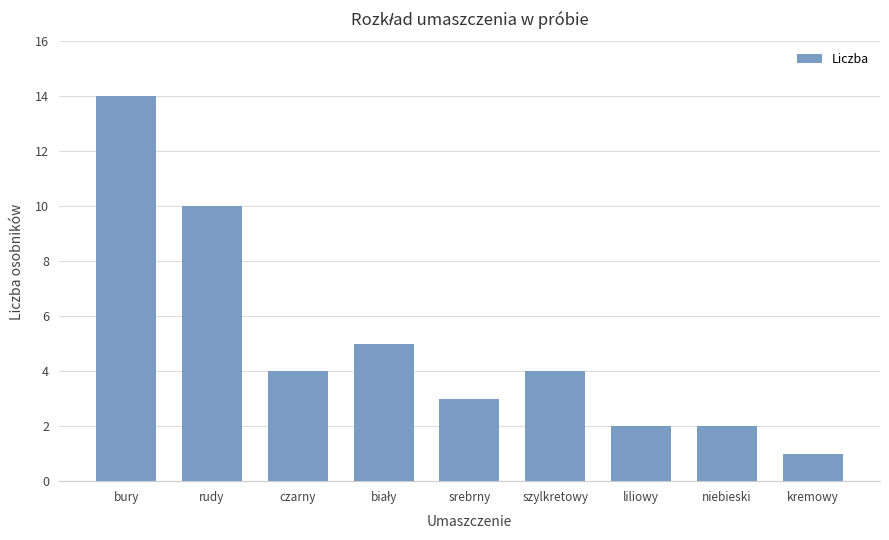

Approximately how many times larger is the value at kremowy compared to srebrny?

0.3